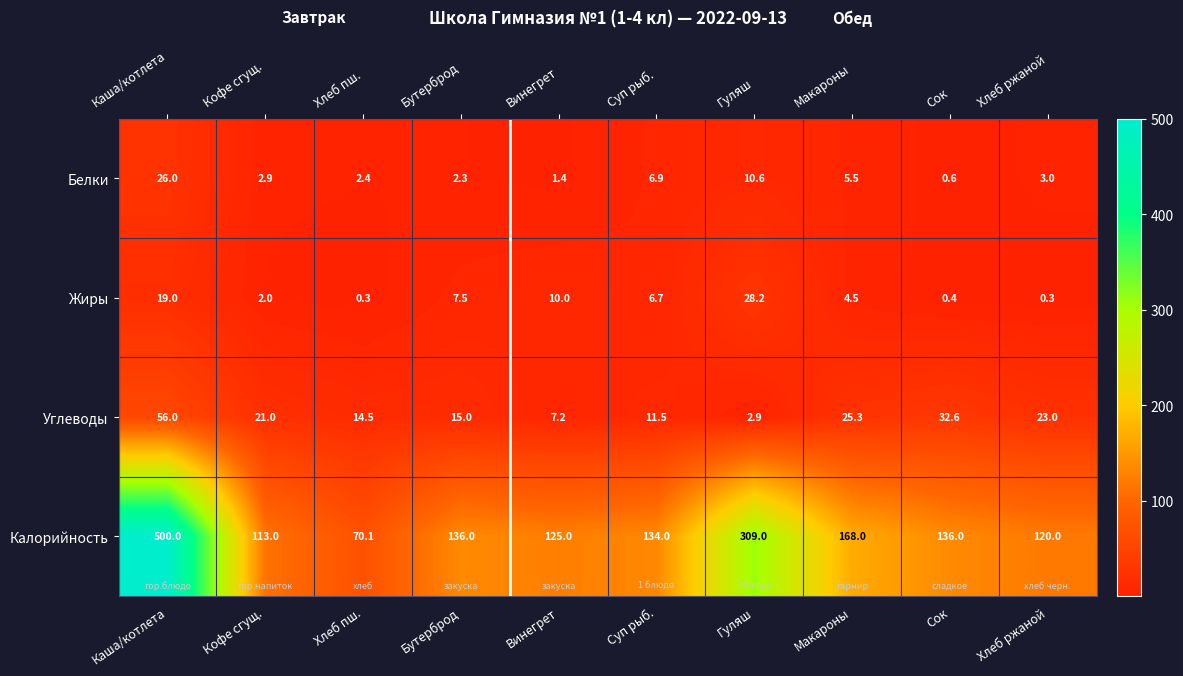

What is the lowest value of the Углеводы series?

2.9